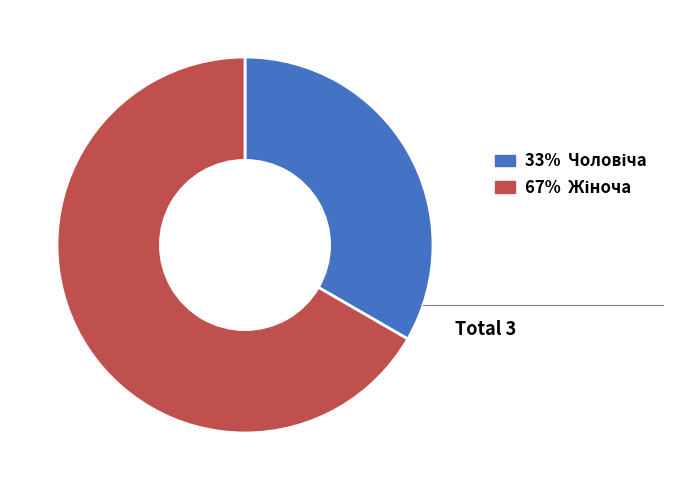

Does any single category account for the majority?

Yes